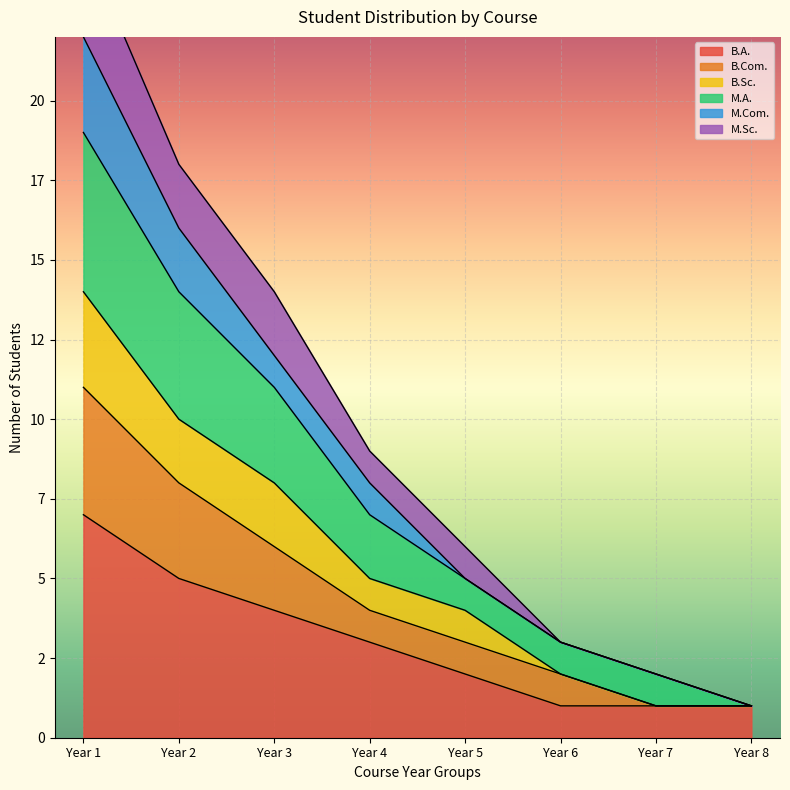

List the labels in order of B.A. value, smallest first.

Year 6, Year 7, Year 8, Year 5, Year 4, Year 3, Year 2, Year 1